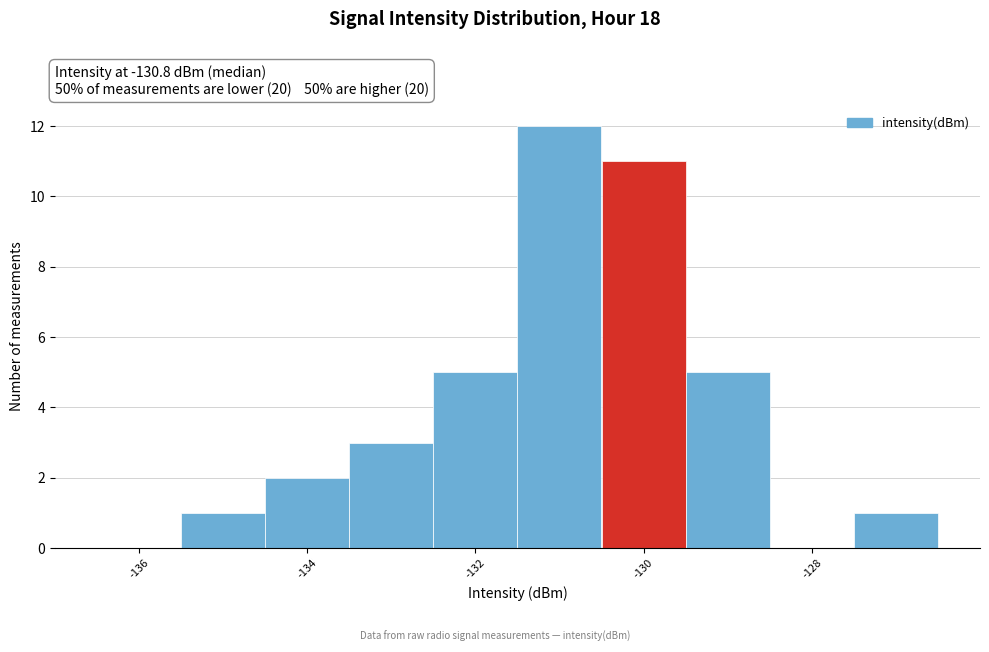

What is the height of the bar covering -131.5 to -130.5 on the x-axis? Neither the bar edges nor the heights are printed on the chart, so give them approximately, as read against the axes.

12